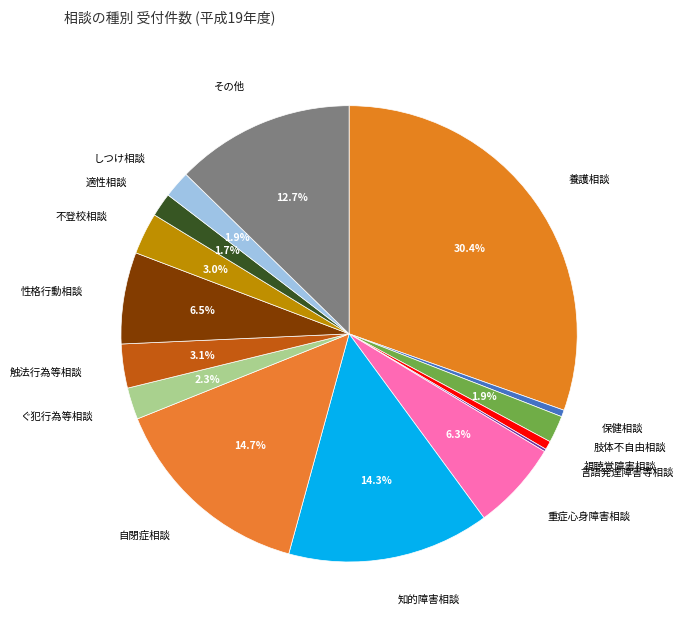

Which slice is the largest?

養護相談